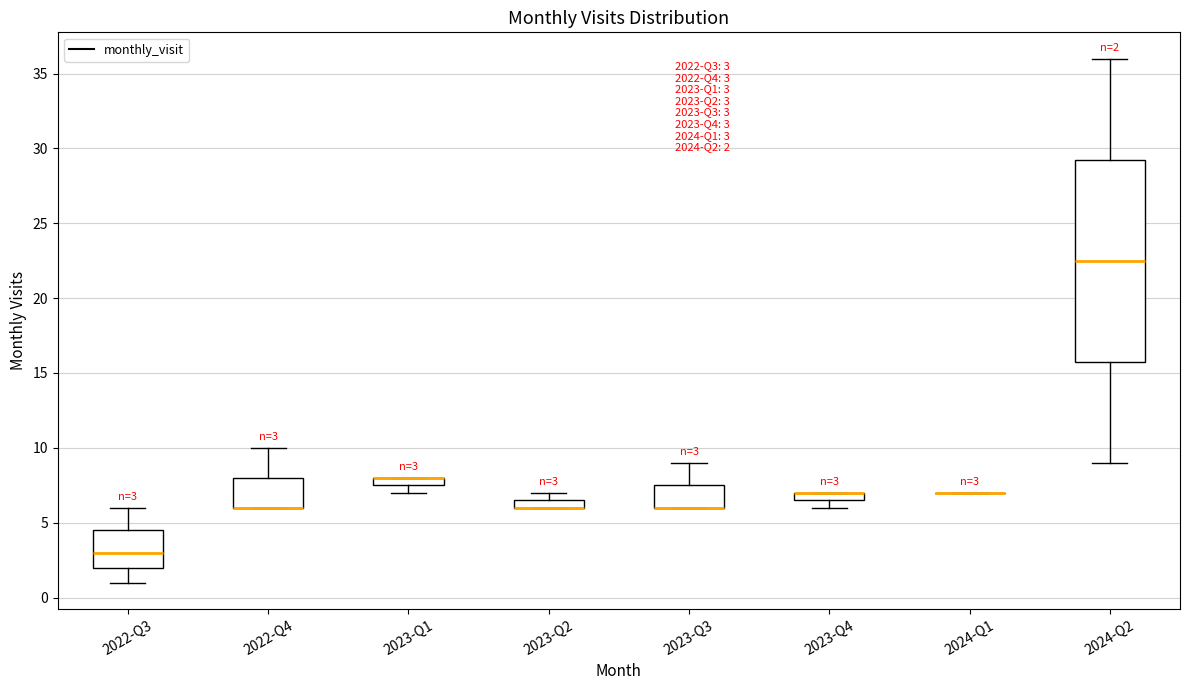

Which box is the tallest, from its lower edge to its upper edge?

2024-Q2